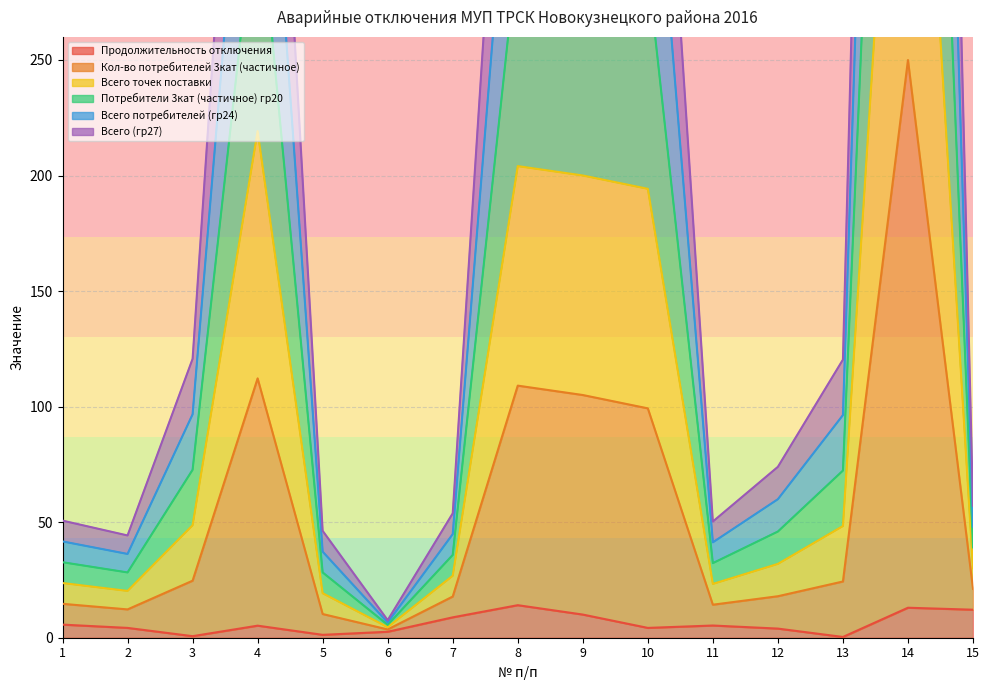

What is the value of the Потребители 3кат (частичное) гр20 point at the 4th from the left?

326.2